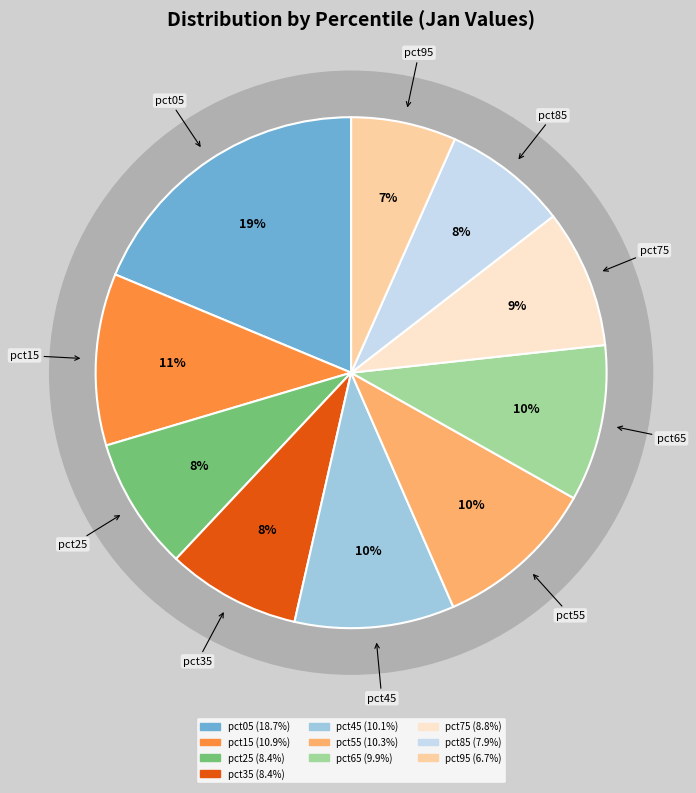

Is there any slice that represents more than half of the pie?

No